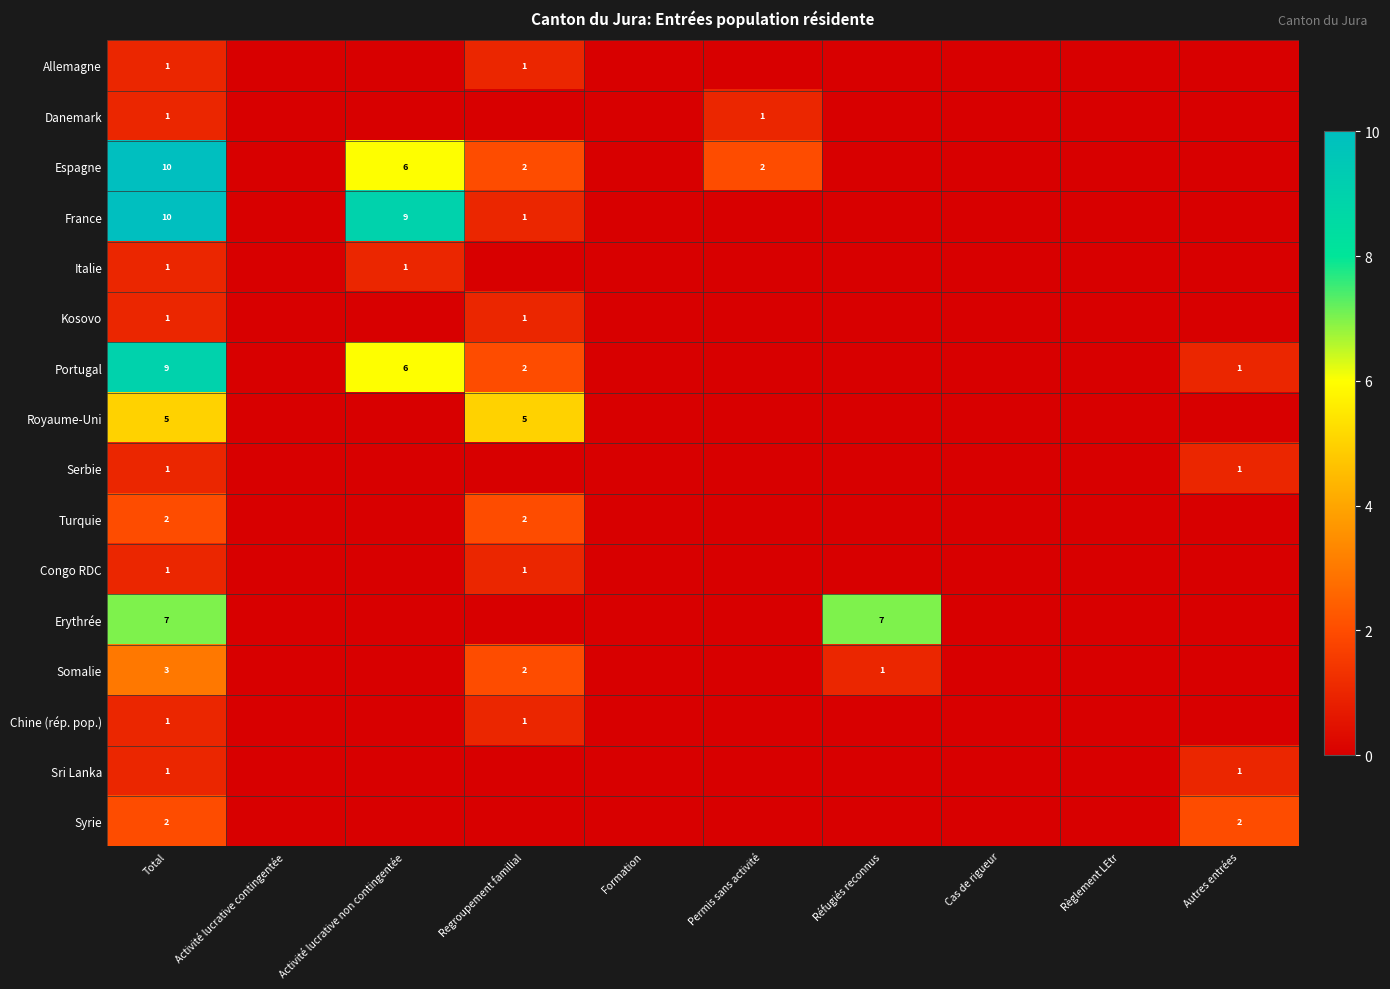

The Kosovo series shows 1 at Regroupement familial. True or false?

True